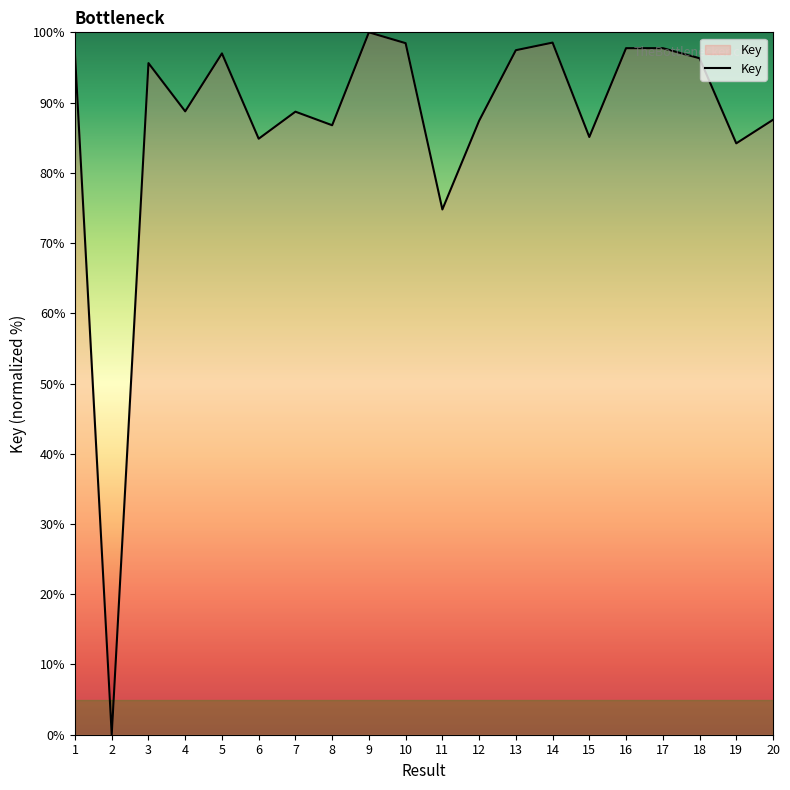

What is the change in value from 8 to 16?

+11.0